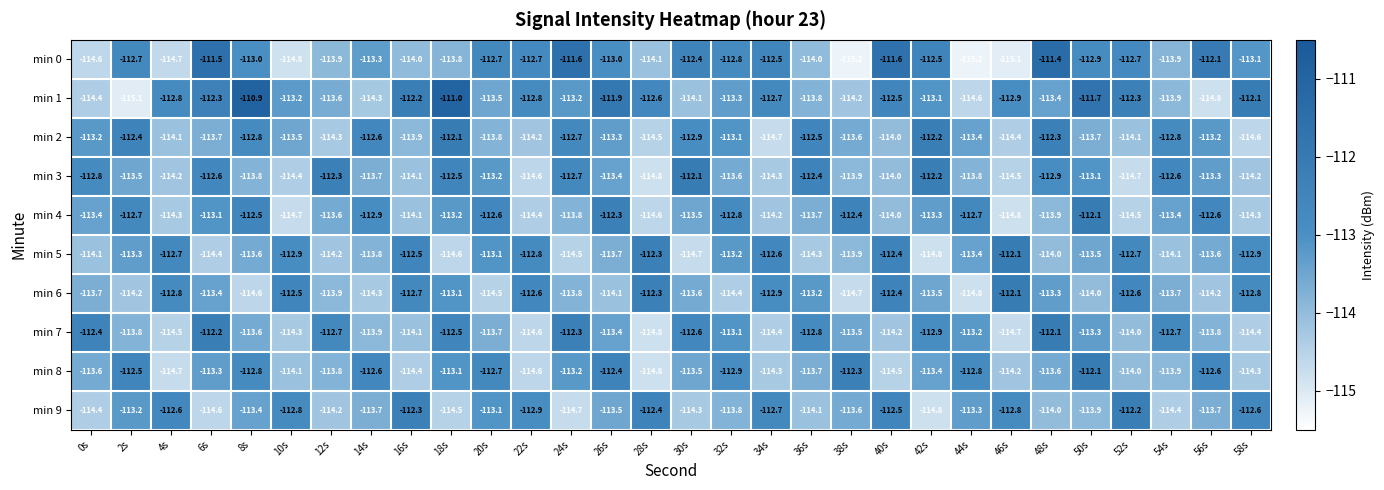

Which series changed the most between 0s and 8s?

min 1